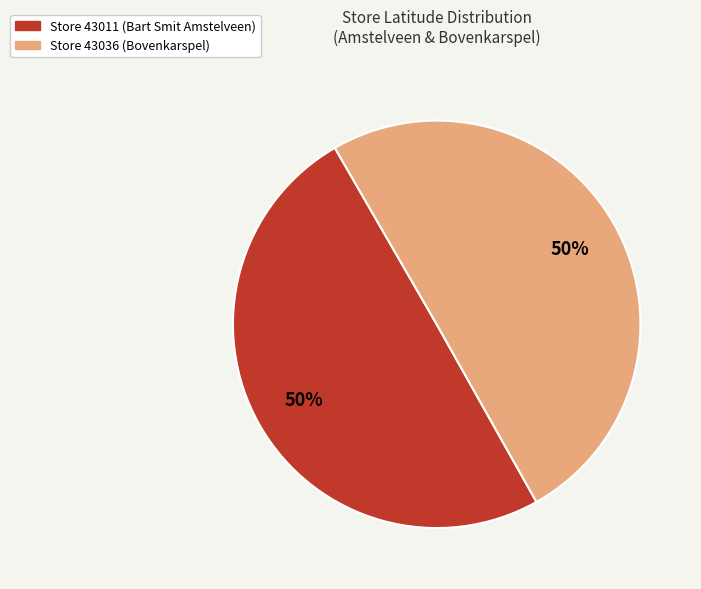

Approximately how many times larger is the value at Store 43011 (Bart Smit Amstelveen) compared to Store 43036 (Bovenkarspel)?

1.0